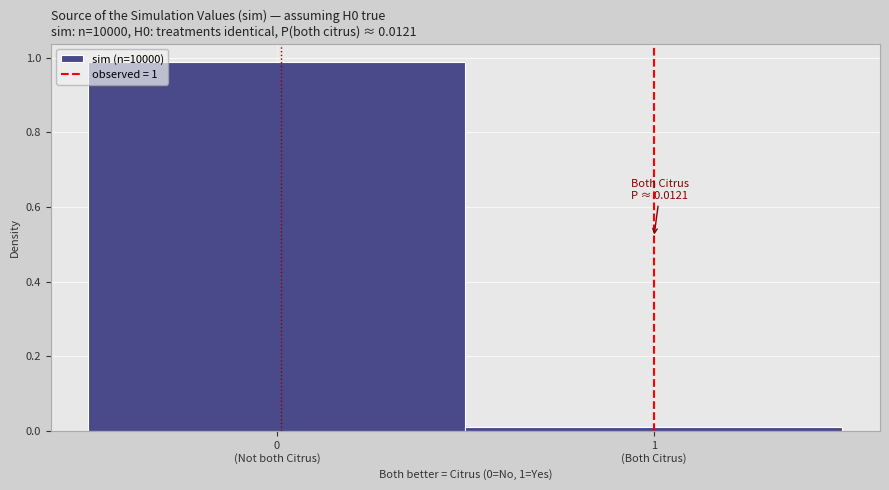

What is the average value?

0.5